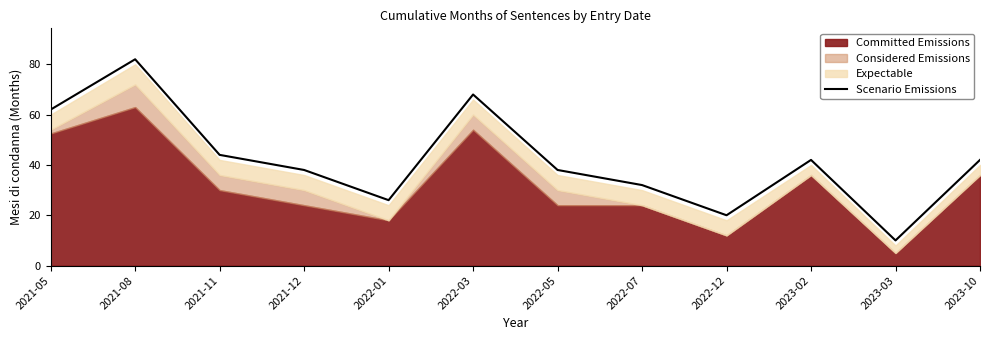

What is the approximate value at 2021-08, to the nearest 5?

80